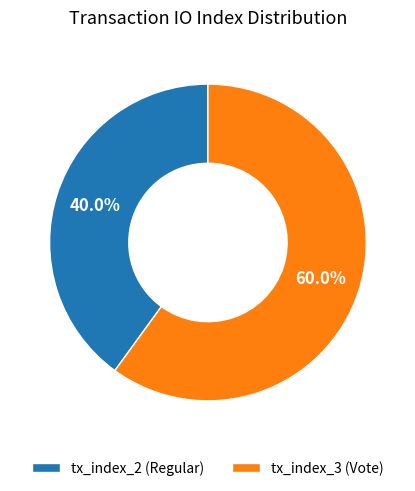

To the nearest percent, what percentage of the pie is tx_index_2?

40%